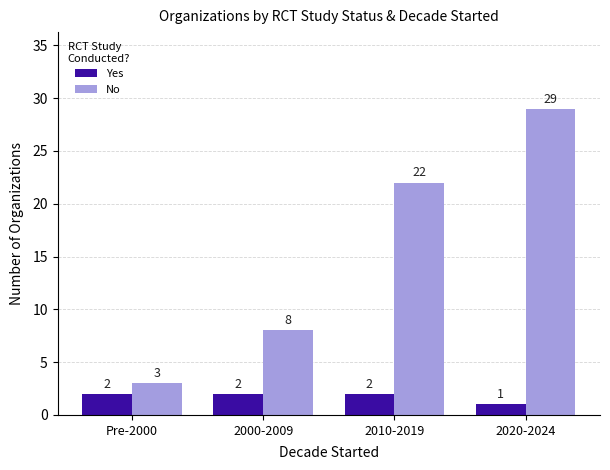

What are all the series names shown in the legend?

Yes, No